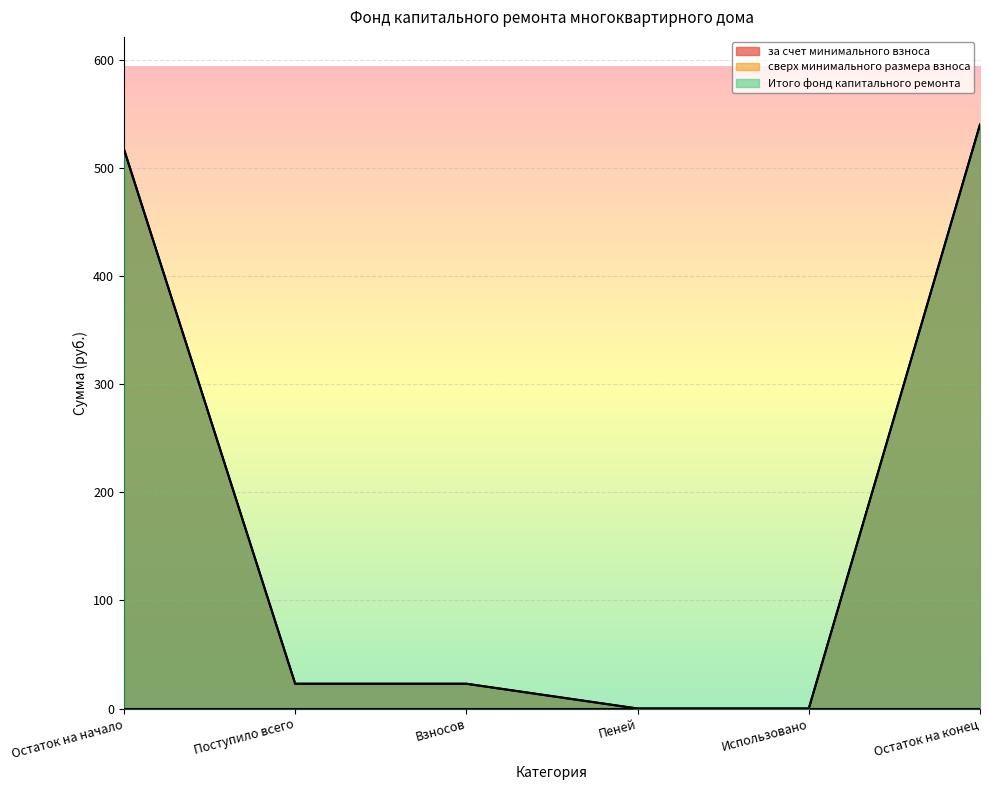

Is the value of Итого фонд капитального ремонта at Поступило всего greater than the value of за счет минимального взноса at Остаток на конец?

No